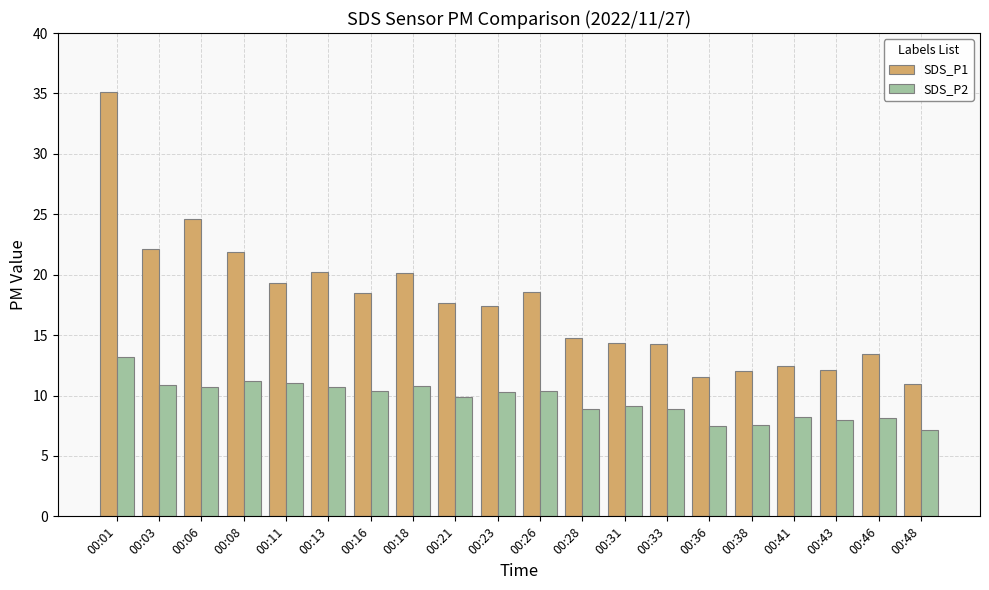

What are all the series names shown in the legend?

SDS_P1, SDS_P2